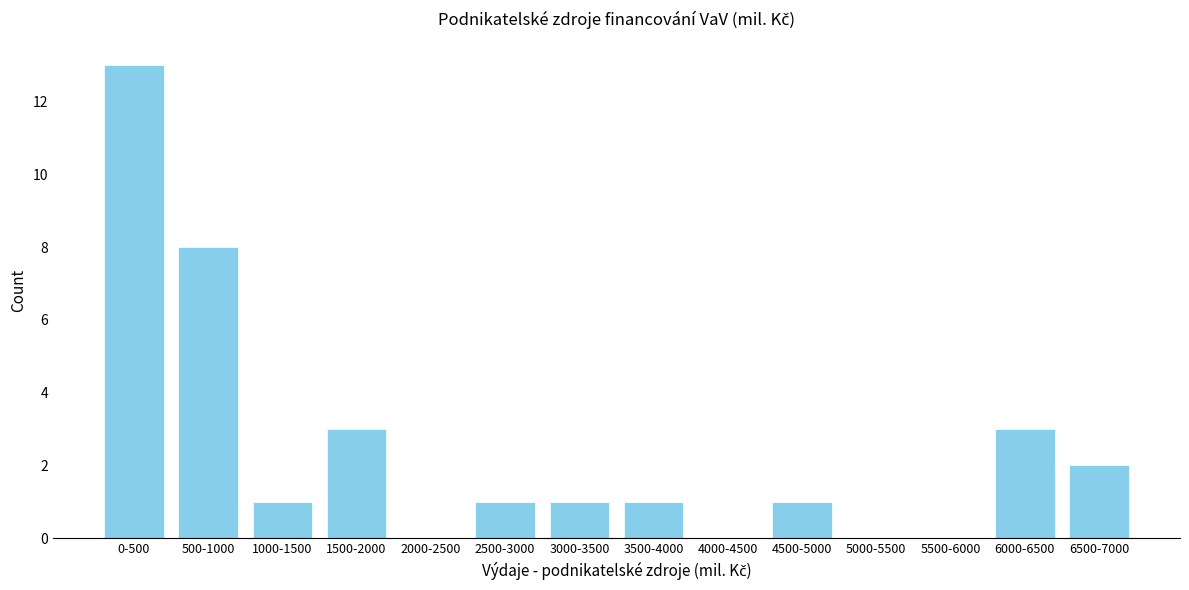

Reading right to left, what are all the values shown in this chart?

6500-7000=2	6000-6500=3	5500-6000=0	5000-5500=0	4500-5000=1	4000-4500=0	3500-4000=1	3000-3500=1	2500-3000=1	2000-2500=0	1500-2000=3	1000-1500=1	500-1000=8	0-500=13